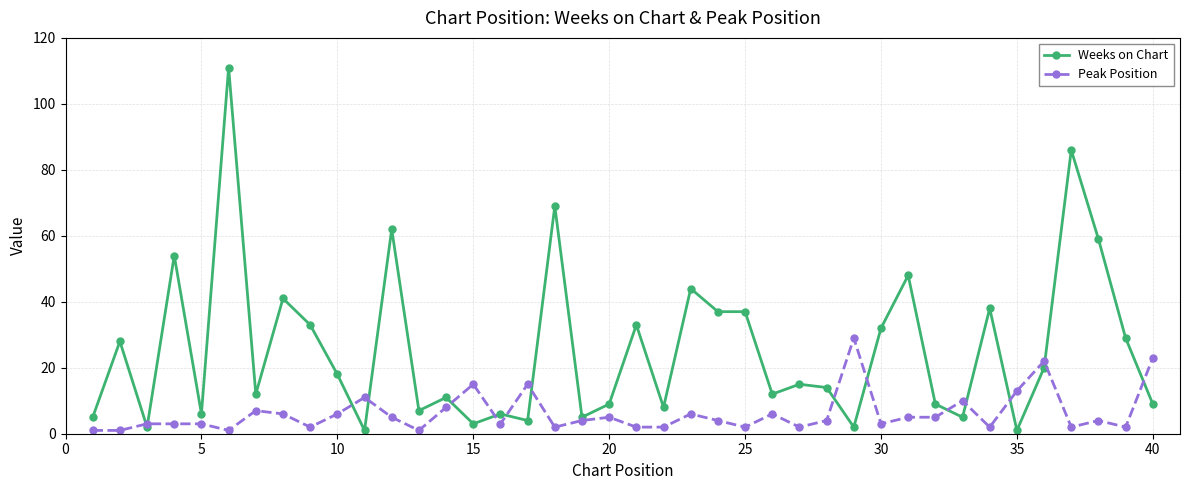

List the series in order of their overall mean, highest first.

Weeks on Chart, Peak Position